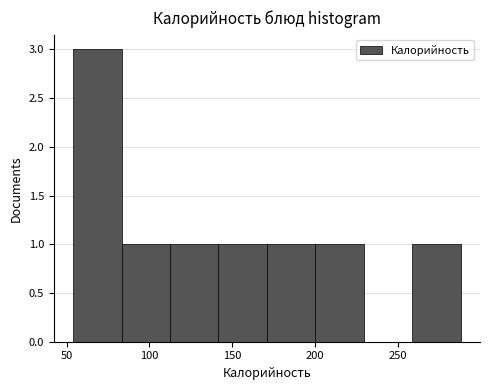

Reading left to right, transcribe this chart: for each bar, give the range it covers on the x-axis and its height. Neither the bar edges nor the heights are printed on the chart, so give them approximately, as read against the axes.

55 to 85: 3
85 to 115: 1
115 to 140: 1
140 to 170: 1
170 to 200: 1
200 to 230: 1
230 to 260: 0
260 to 290: 1